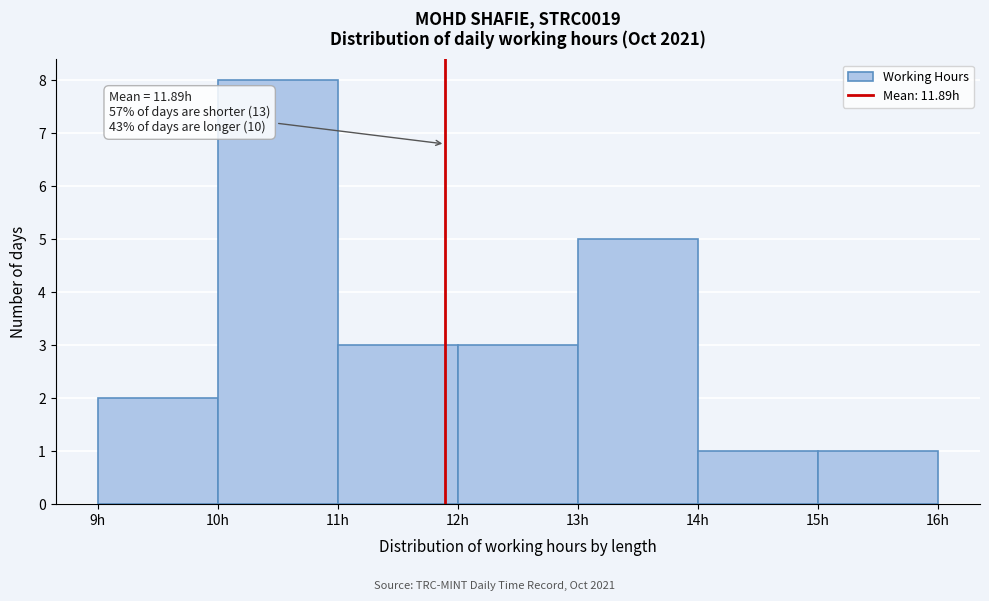

Over which range of the x-axis is the bar tallest?

10 to 11